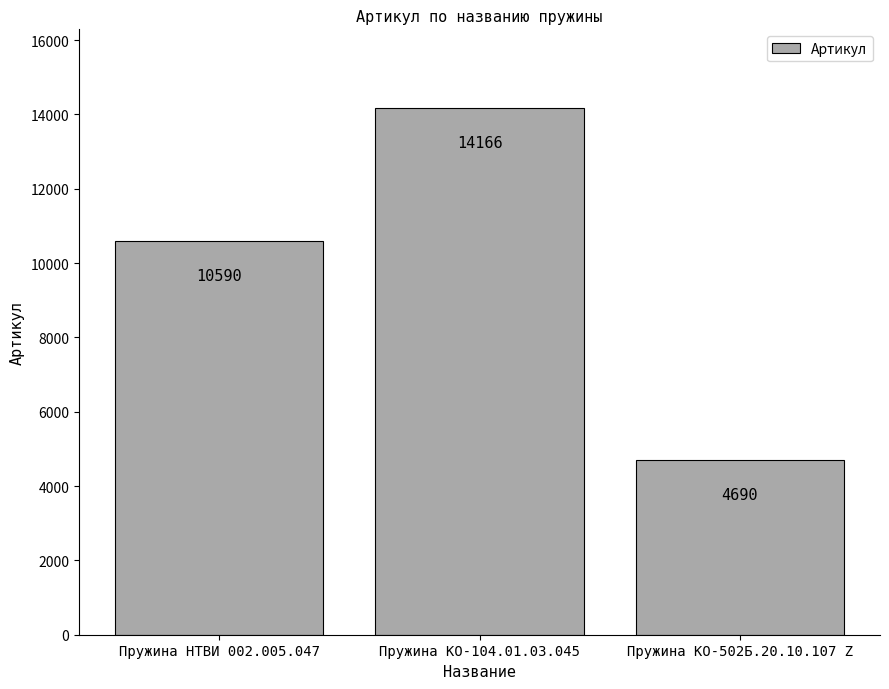

What is the change in value from Пружина НТВИ 002.005.047 to Пружина КО-502Б.20.10.107 Z?

-5900